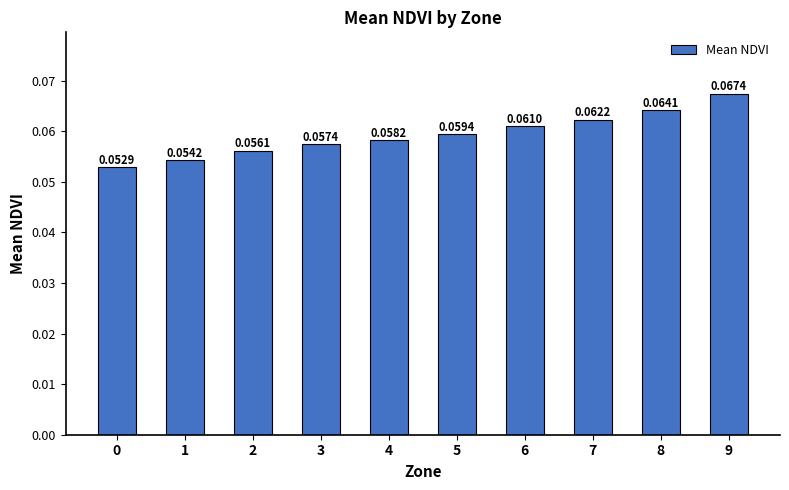

Which has a higher value, 6 or 5?

6